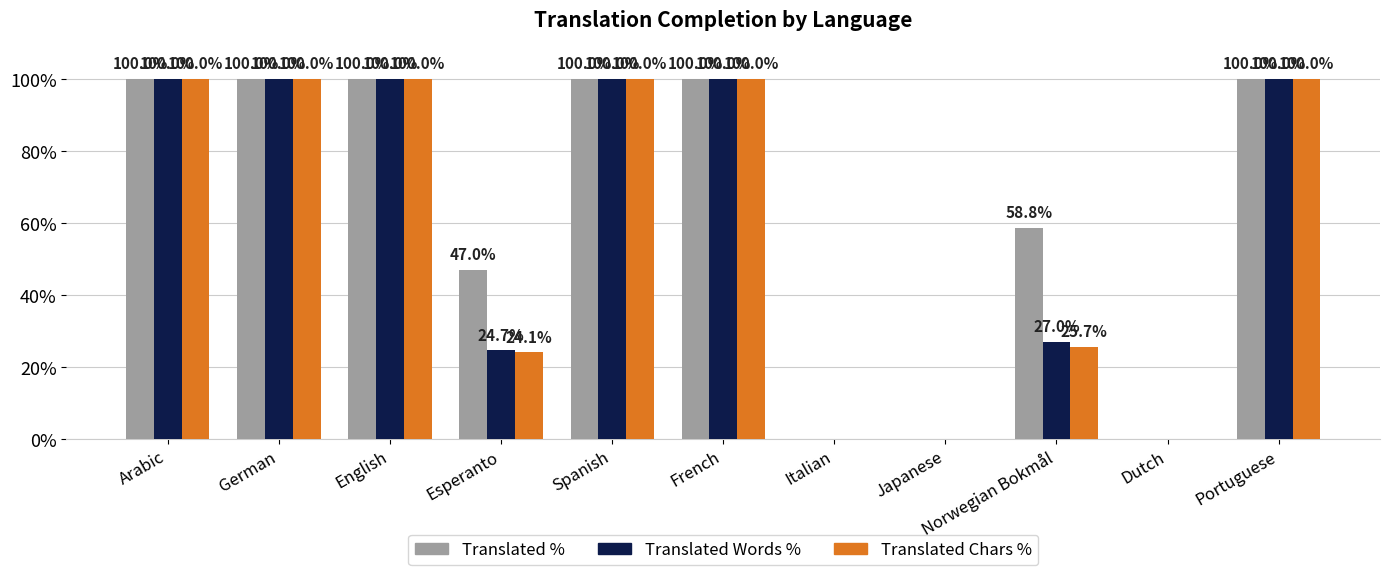

What is the total value across all series at Spanish?

300.0